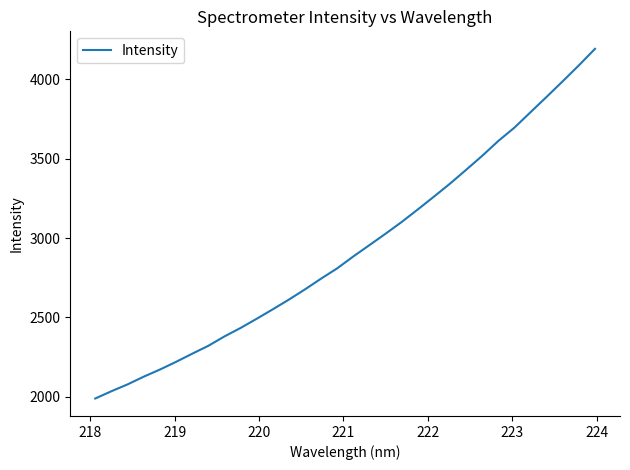

What is the minimum value shown in the chart?

1990.1